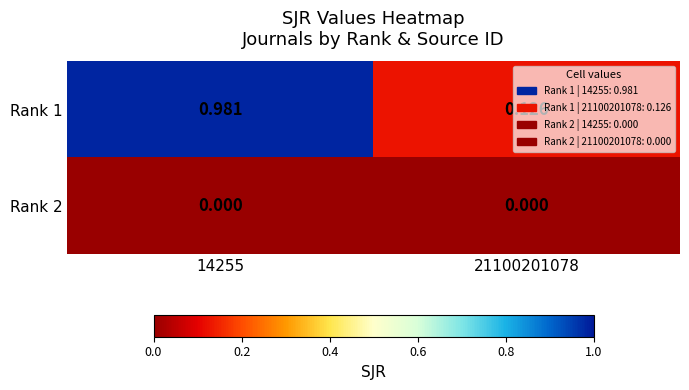

Reading right to left, extract all data points from this chart.

Rank 1: 21100201078=0.1	14255=1.0
Rank 2: 21100201078=0.0	14255=0.0